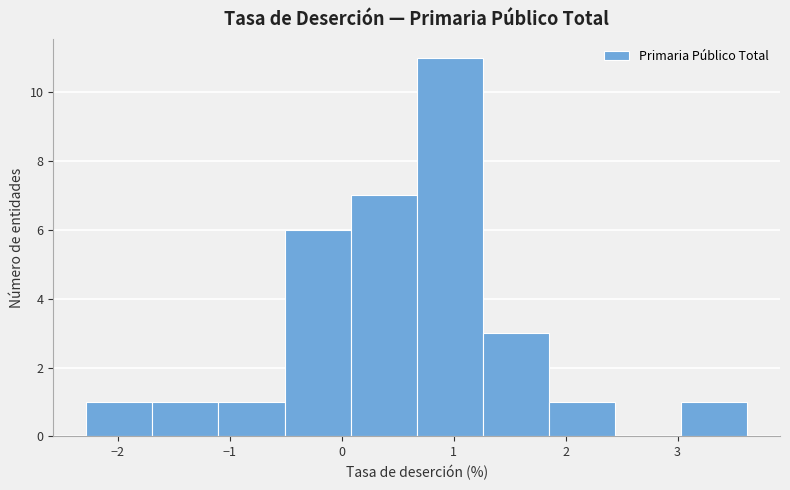

How tall is the bar that spans 0.7 to 1.3 on the x-axis? Neither the bar edges nor the heights are printed on the chart, so give them approximately, as read against the axes.

11